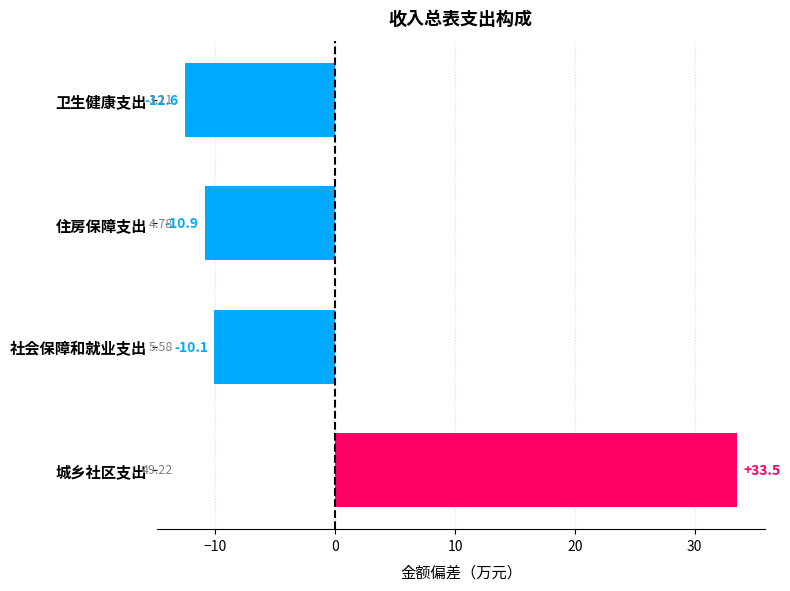

List the labels in order of value, smallest first.

卫生健康支出, 住房保障支出, 社会保障和就业支出, 城乡社区支出